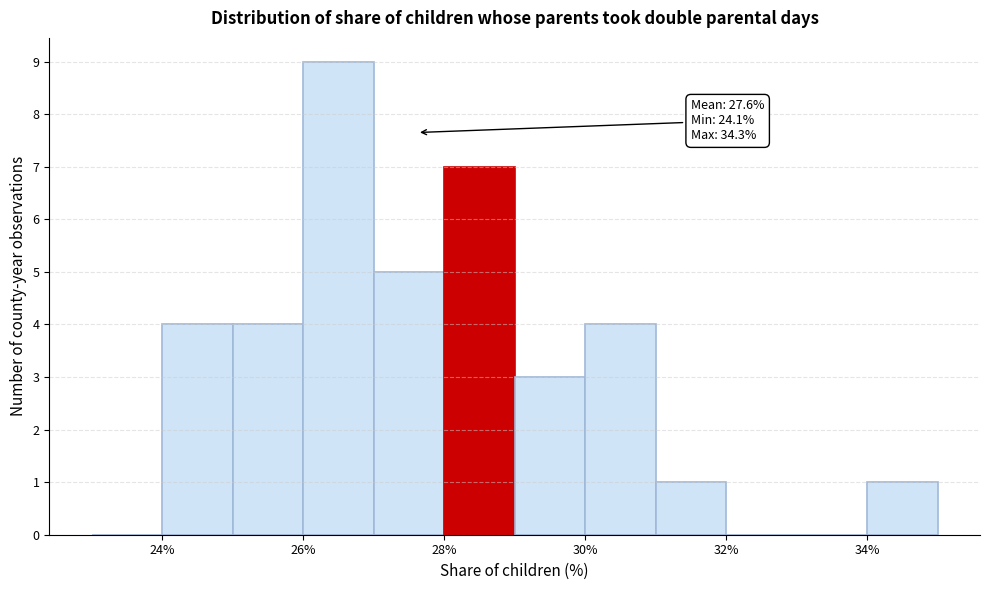

Which range on the x-axis has the tallest bar?

26 to 27